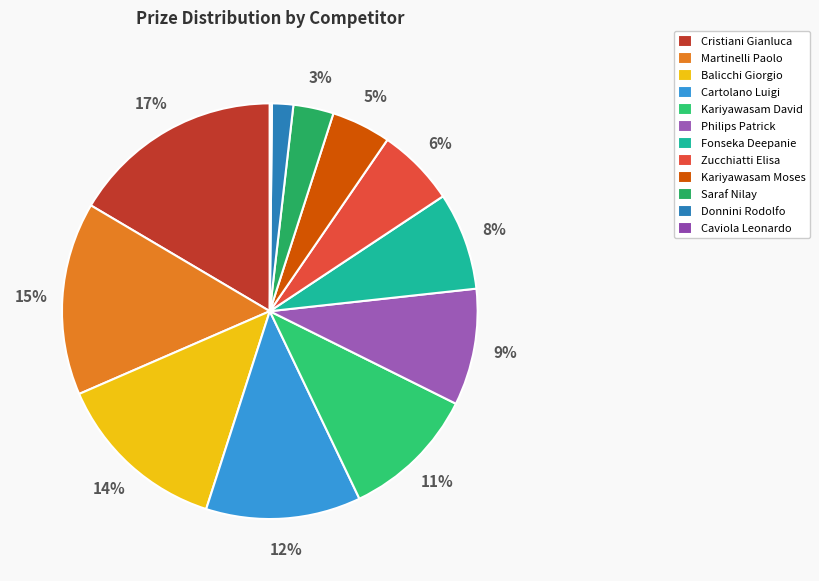

What is the smallest slice in the pie chart?

Caviola Leonardo